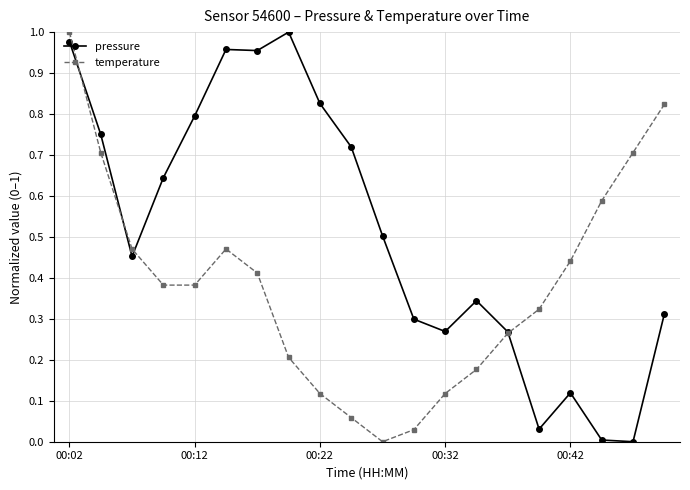

How many interior local peaks does the temperature series have?

1